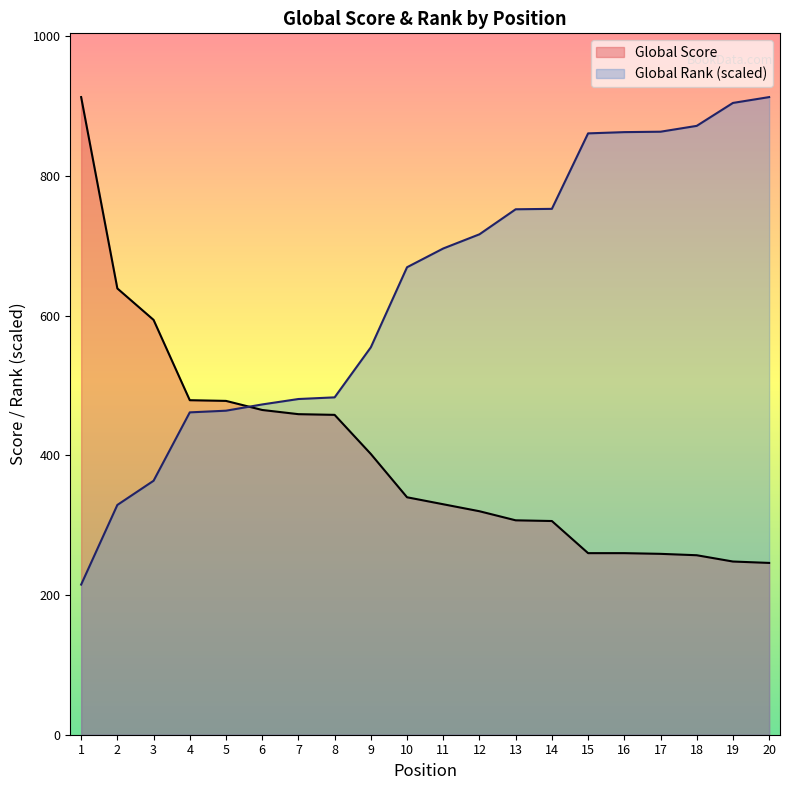

What is the total value across all series at 14?

1059.0